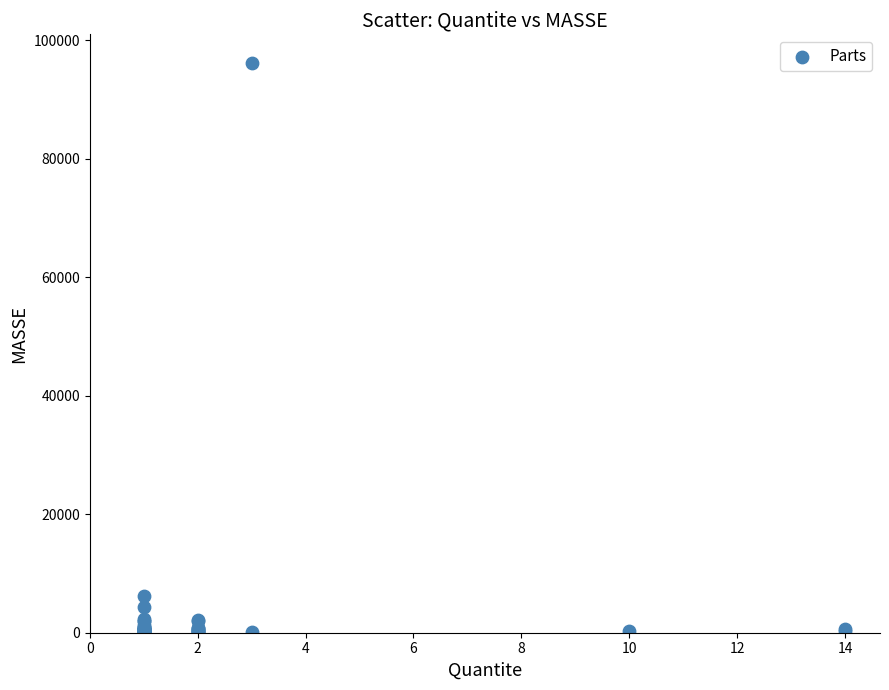

What Y value in the scatter plot is closest to 48106?

6279.9